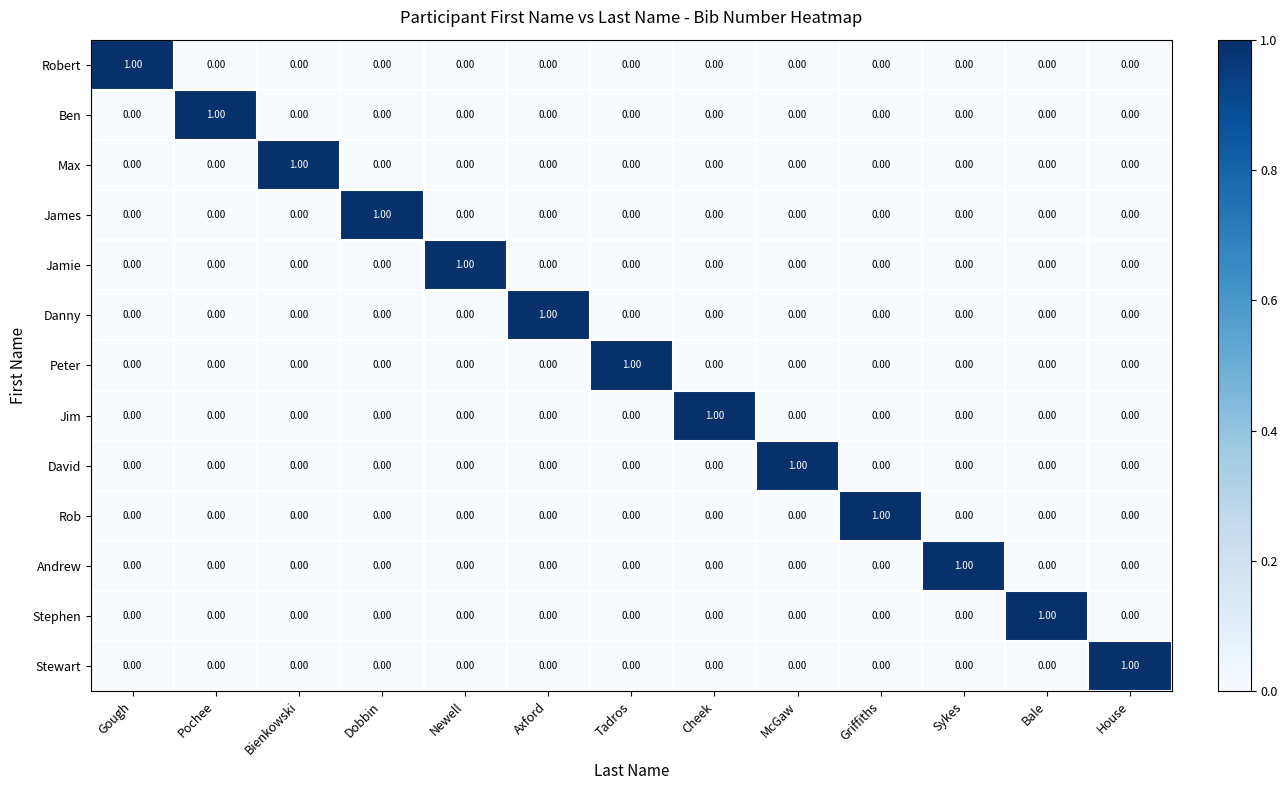

How many distinct data groups are displayed?

13